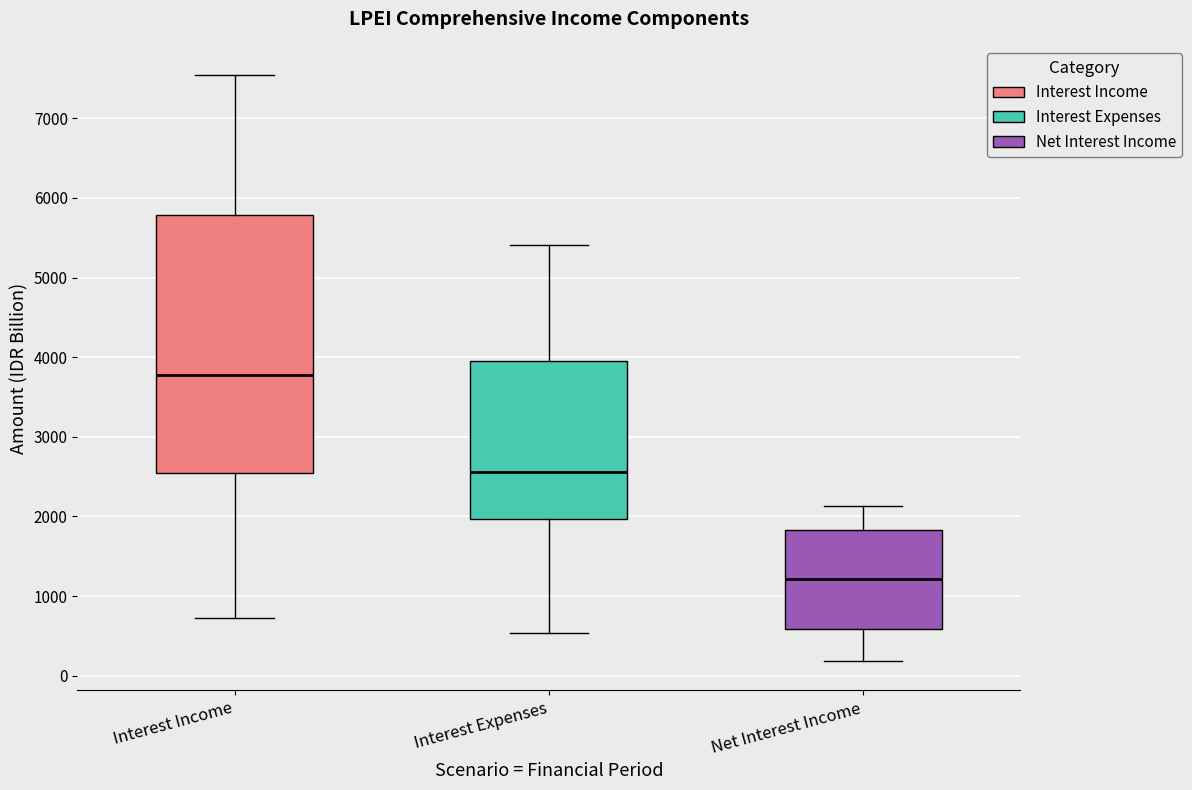

Where does the lower whisker of the box for Interest Expenses end on the y-axis? The values are not printed on the chart, so give them approximately, as read against the axis.

500